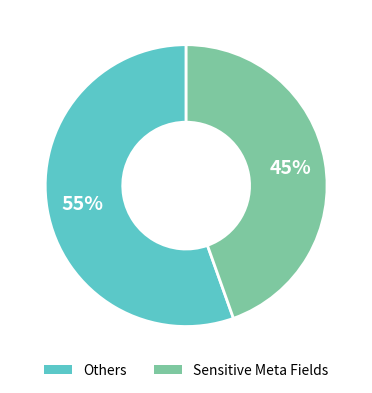

To the nearest percent, what is the average slice percentage?

50%